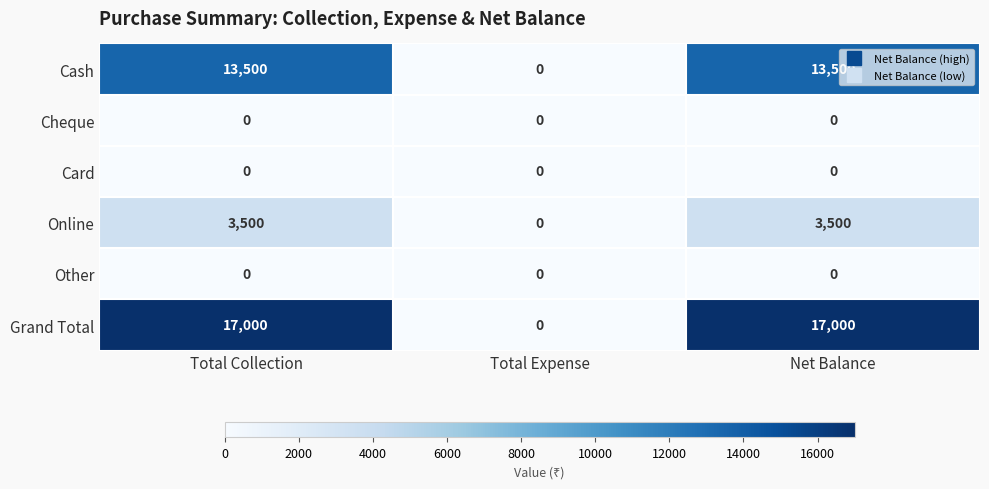

How many series are shown in this chart?

6